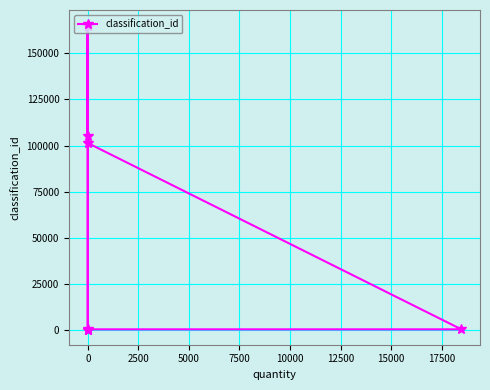

How many values exceed 101352?

4